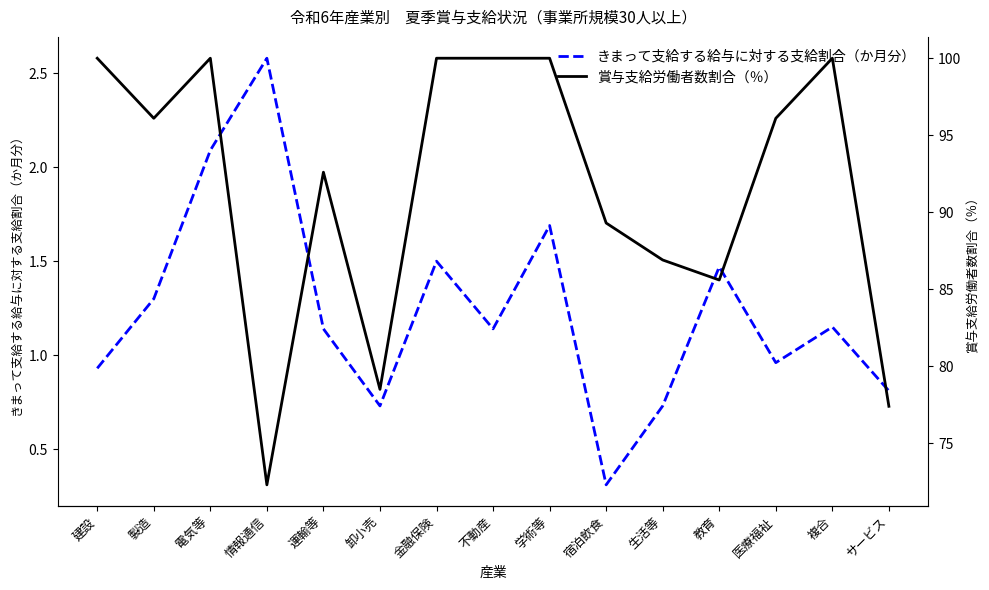

How many series are shown in this chart?

2